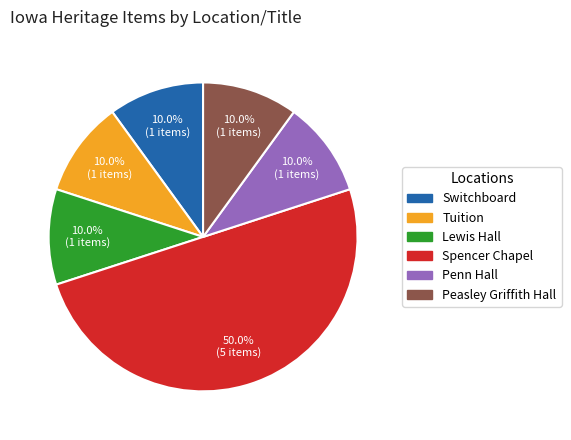

True or false: Spencer Chapel accounts for 39% of the total.

False